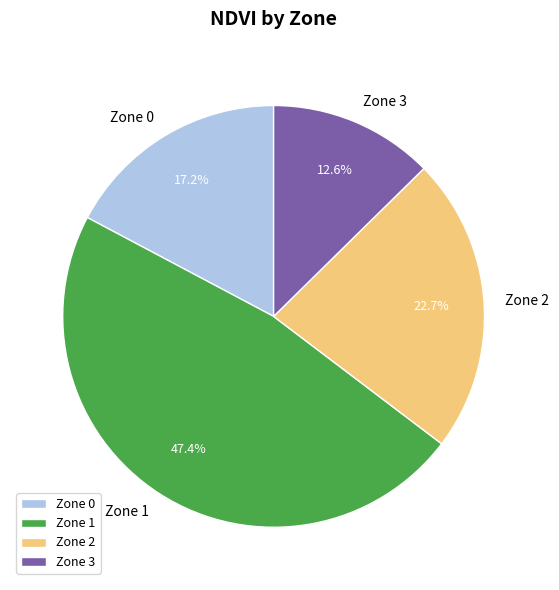

Approximately how many times larger is the value at Zone 2 compared to Zone 1?

0.5